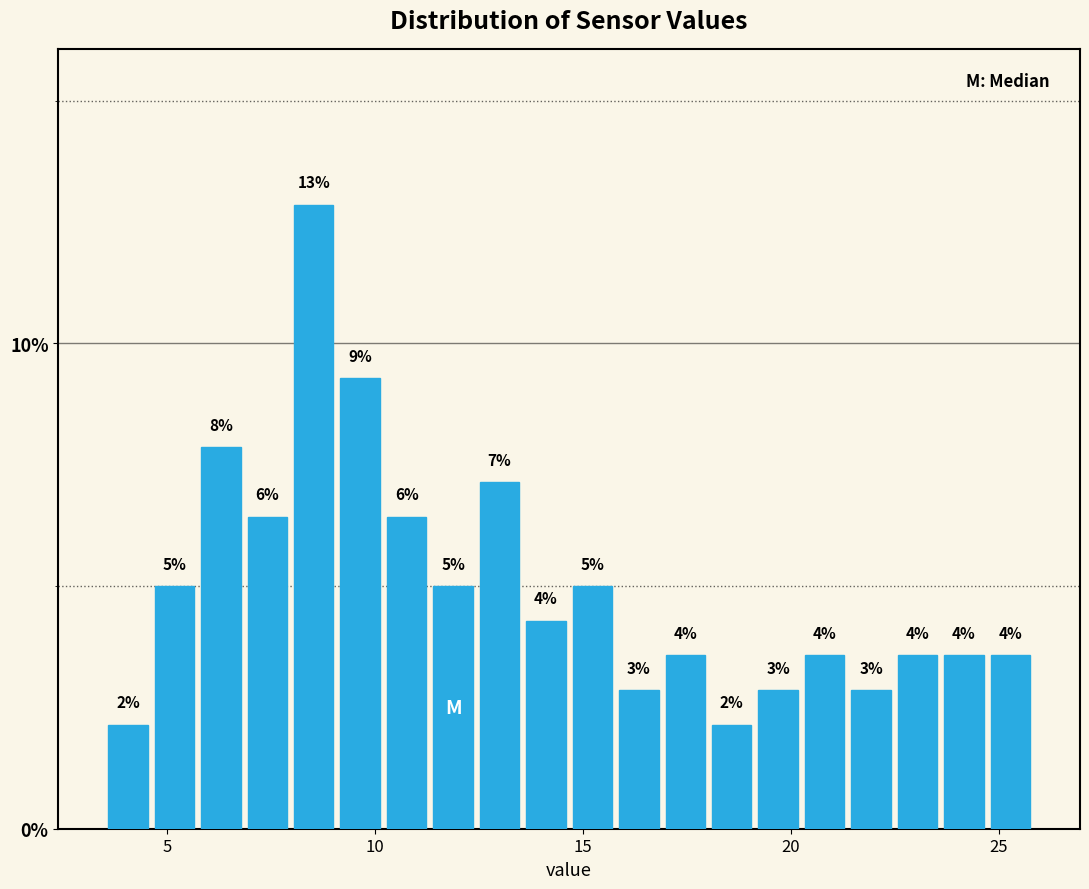

Read against the x-axis, roughly where is the centre of the tallest bar?

8.5